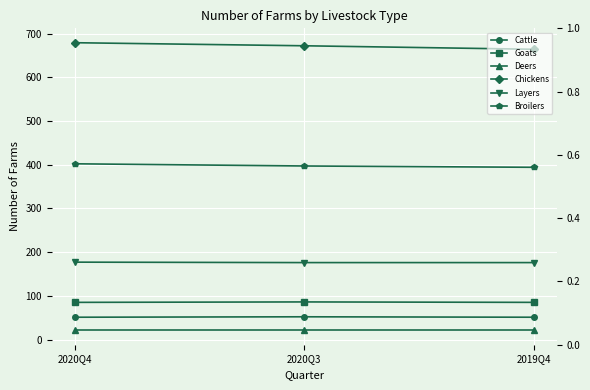

Where is Goats nearest to the value 85?

2020Q4